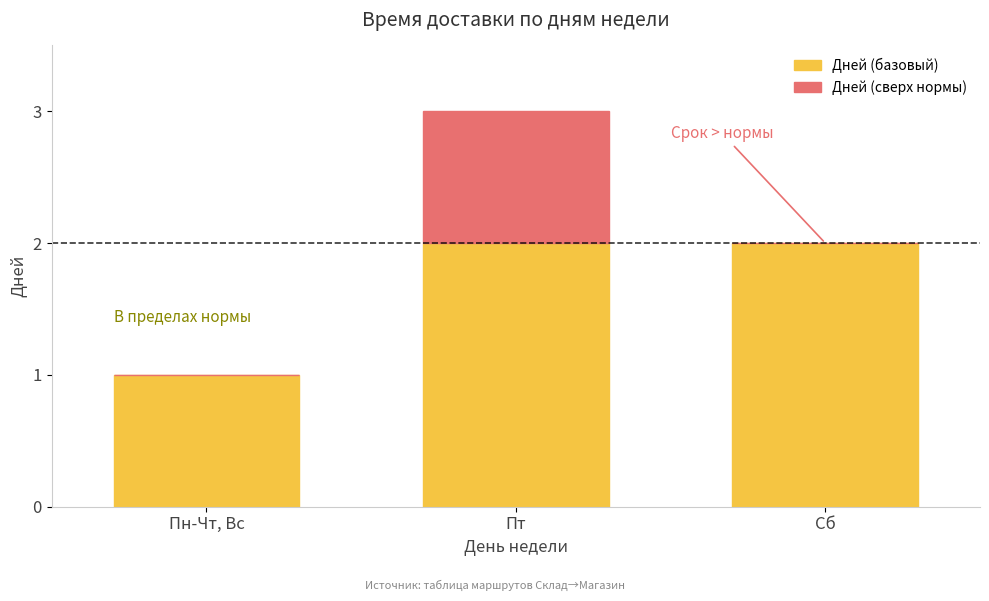

At which category is the sum across all series the highest?

Пт